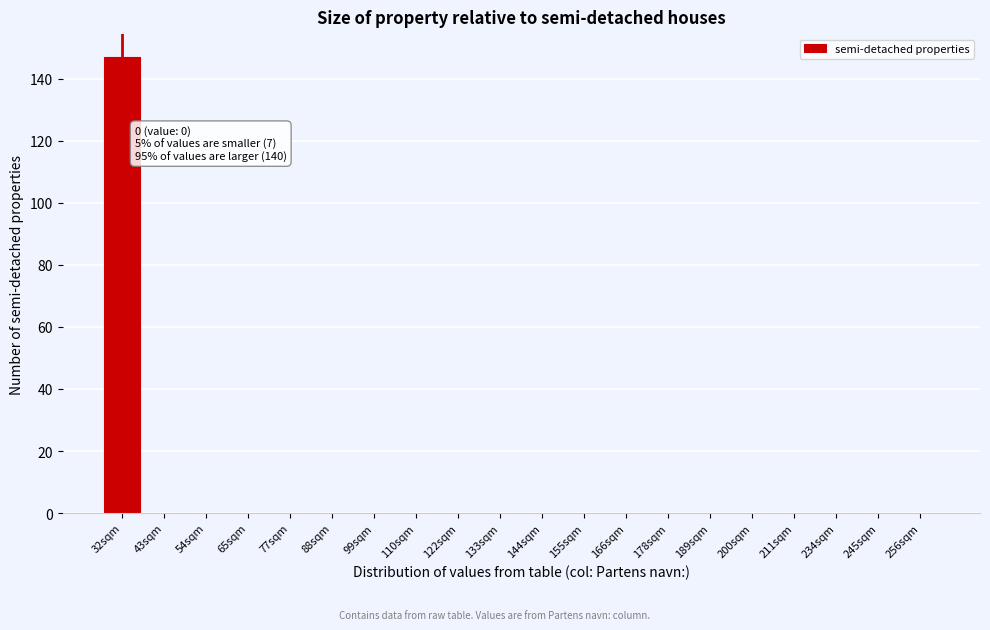

Reading left to right, transcribe all the data shown in this chart.

32sqm=147	43sqm=0	54sqm=0	65sqm=0	77sqm=0	88sqm=0	99sqm=0	110sqm=0	122sqm=0	133sqm=0	144sqm=0	155sqm=0	166sqm=0	178sqm=0	189sqm=0	200sqm=0	211sqm=0	234sqm=0	245sqm=0	256sqm=0